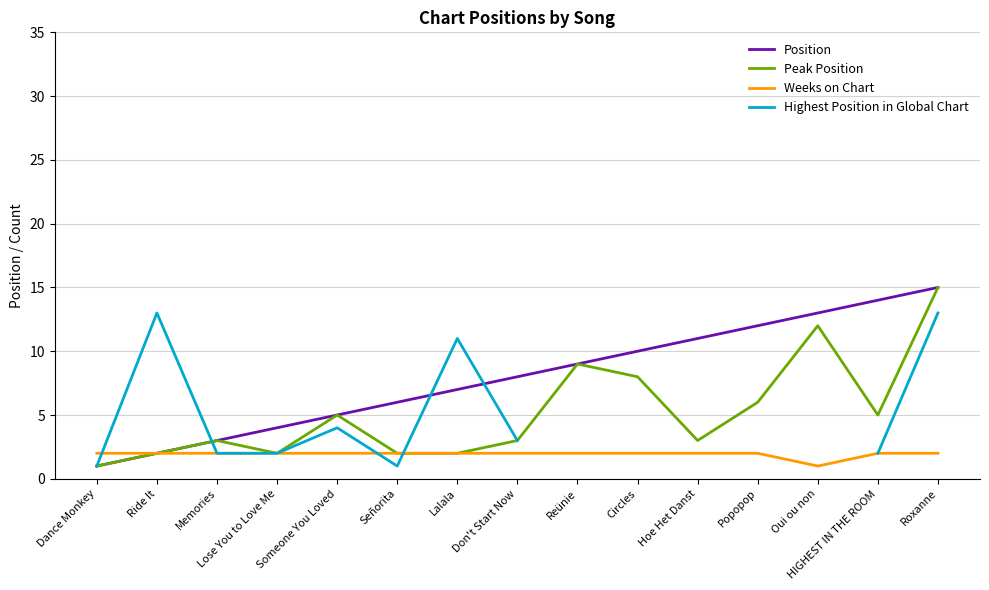

What is the difference between the Peak Position values at Memories and Lose You to Love Me?

1